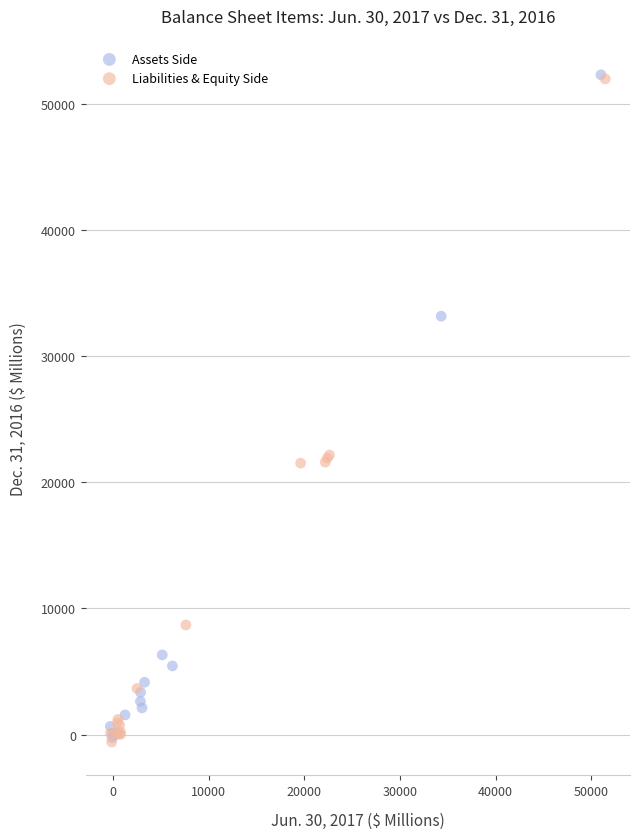

What are all the series names shown in the legend?

Assets Side, Liabilities & Equity Side